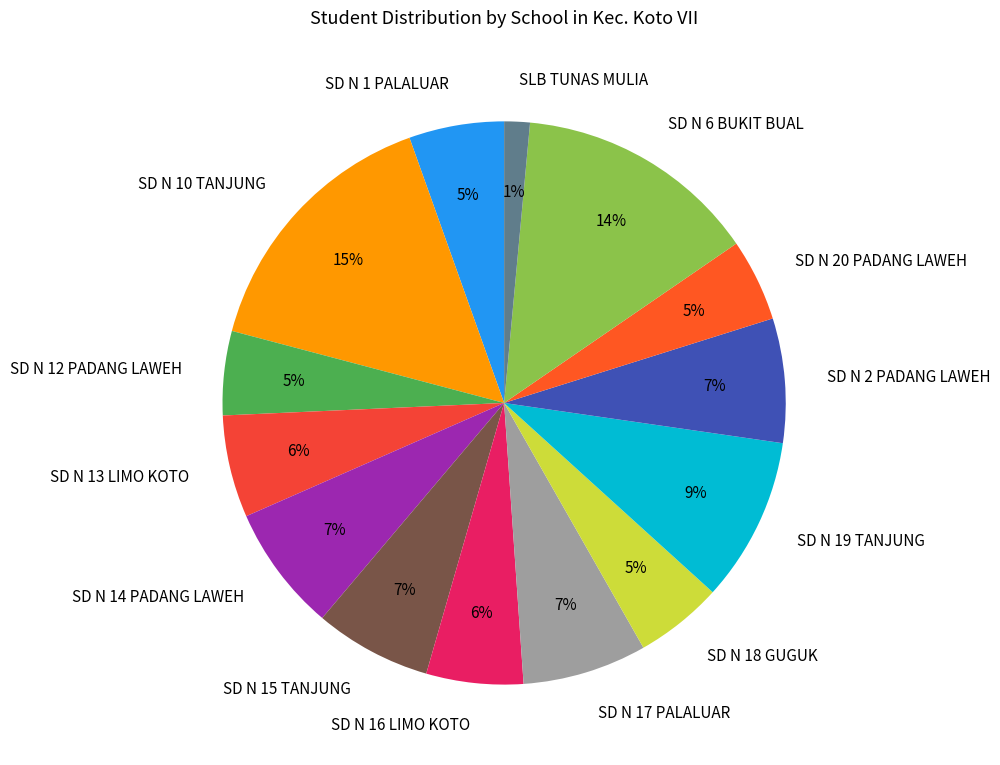

Does SD N 15 TANJUNG represent more than half of the total?

No